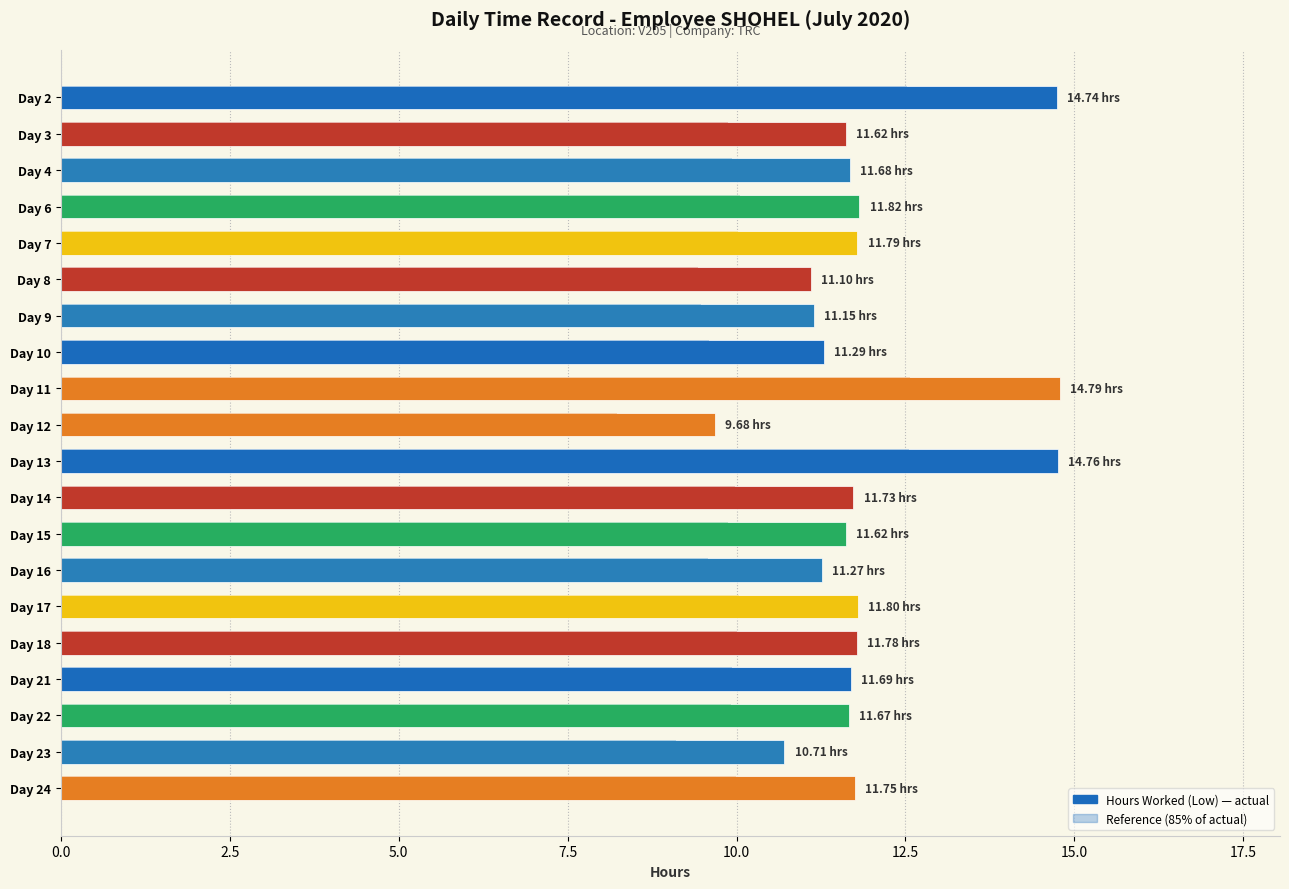

Reading left to right, what are all the values shown in this chart?

14.7	11.6	11.7	11.8	11.8	11.1	11.2	11.3	14.8	9.7	14.8	11.7	11.6	11.3	11.8	11.8	11.7	11.7	10.7	11.8